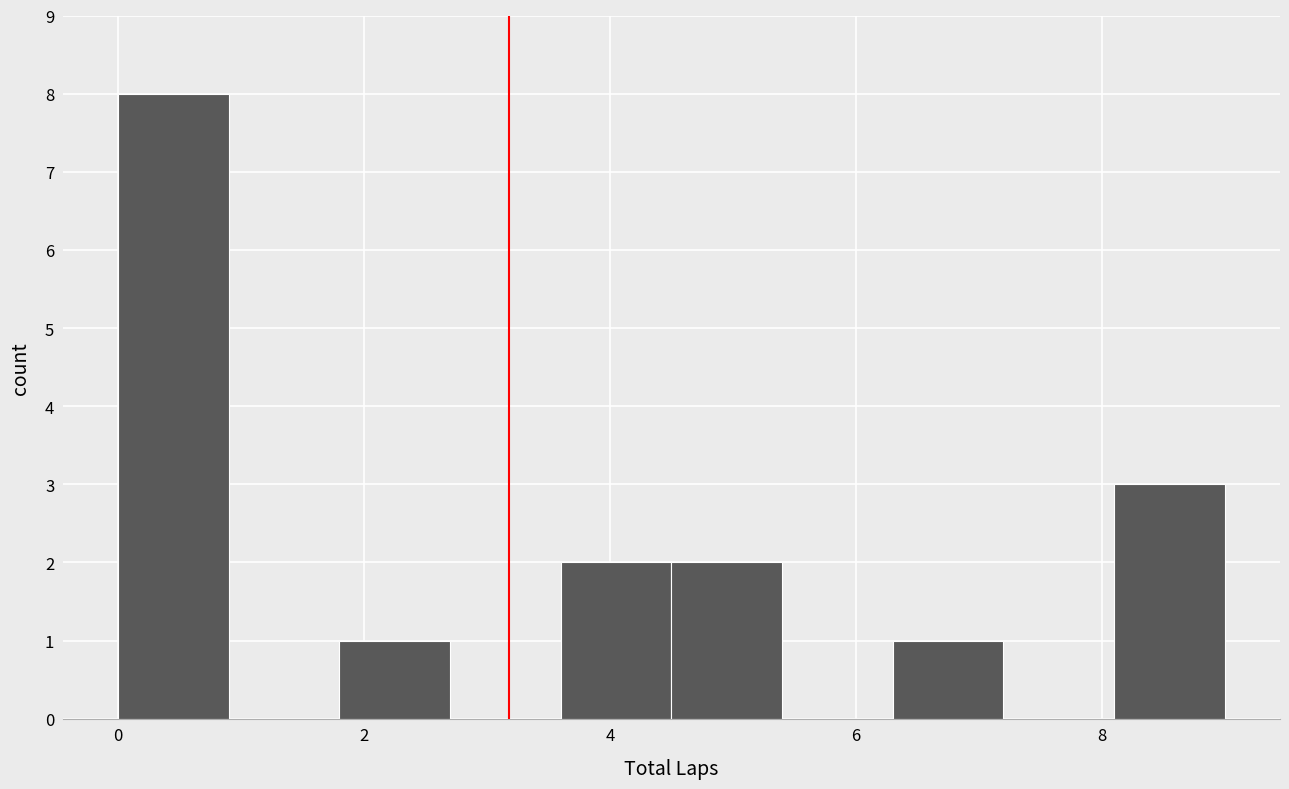

What is the height of the bar covering 8.1 to 9.0 on the x-axis? Neither the bar edges nor the heights are printed on the chart, so give them approximately, as read against the axes.

3